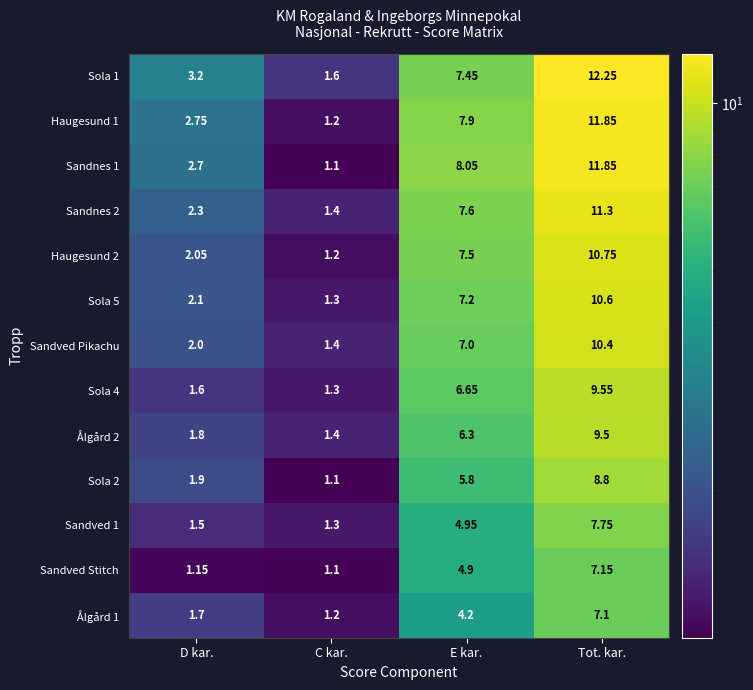

Which series has the largest total across all categories?

Sola 1